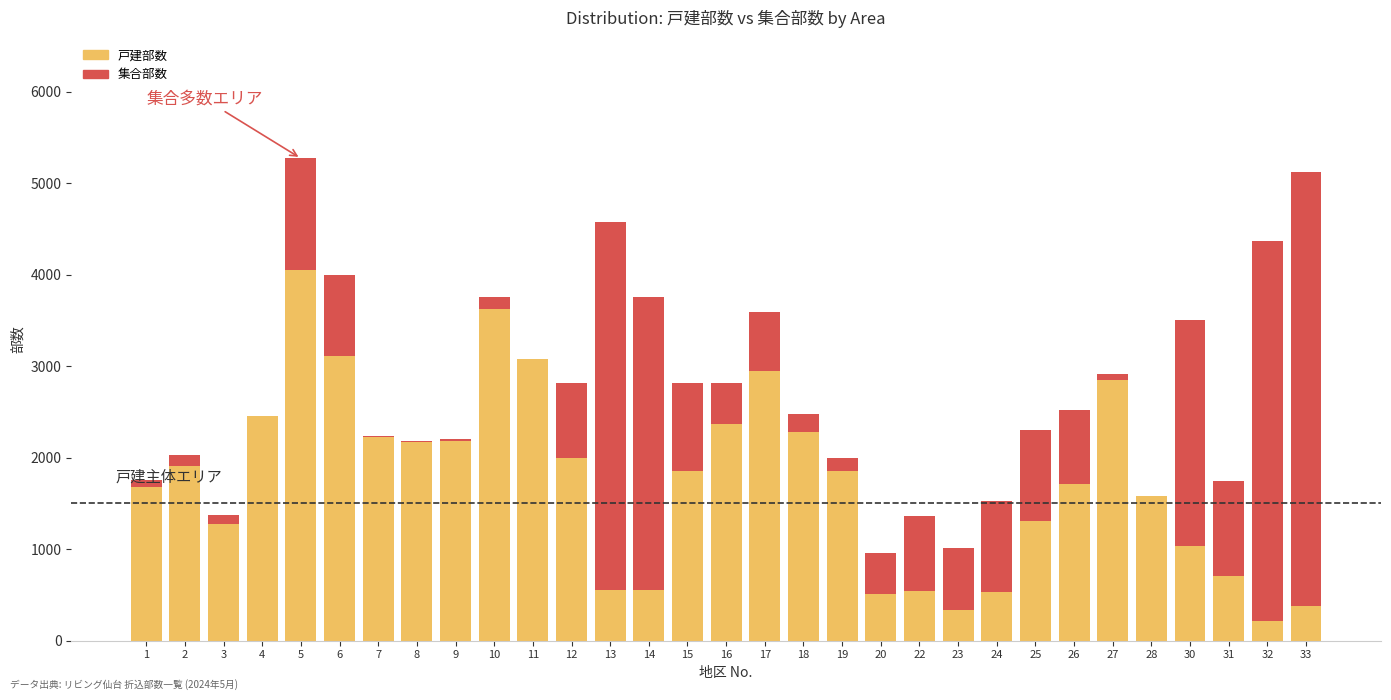

What is the highest value of the 戸建部数 series?

4055